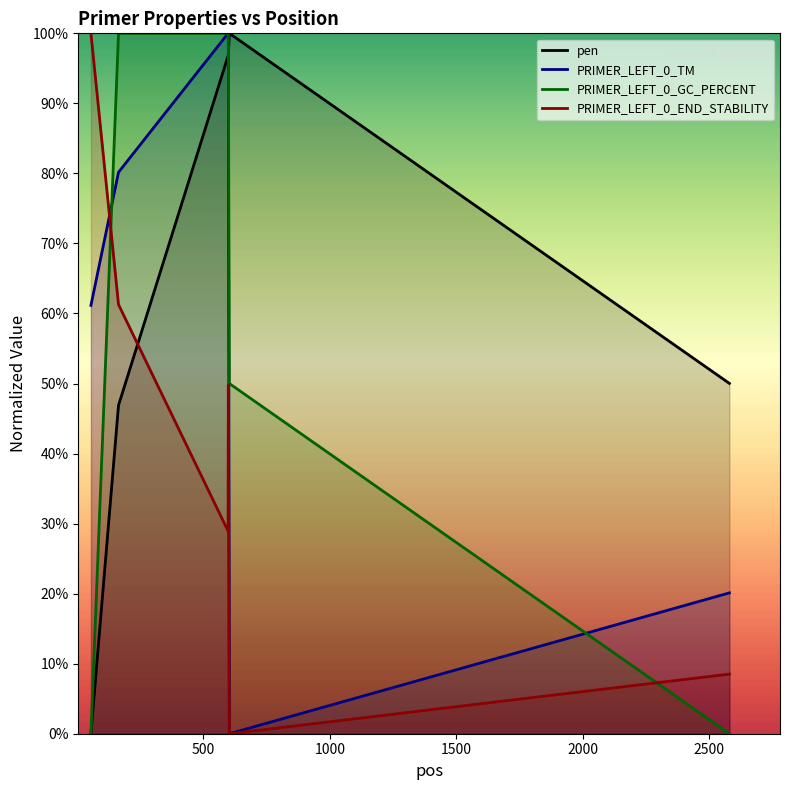

What is the sum of all PRIMER_LEFT_0_END_STABILITY values?

2.5